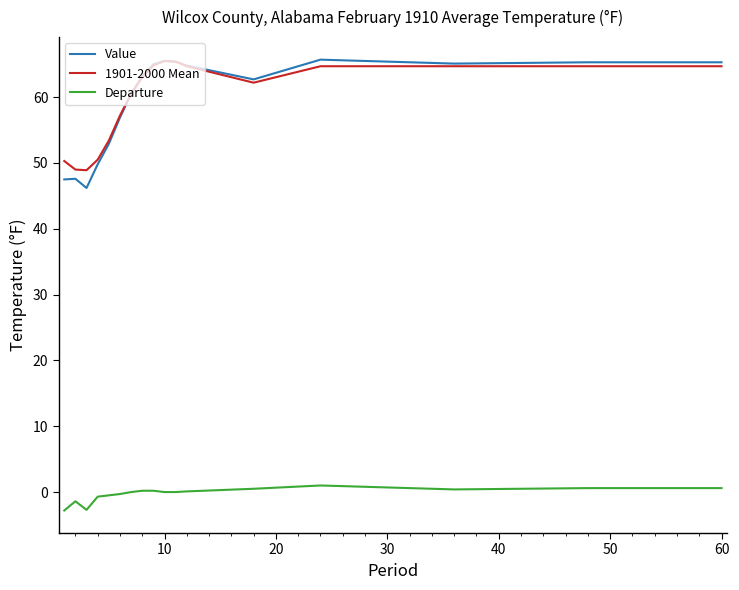

What is the maximum value for Value?

65.7